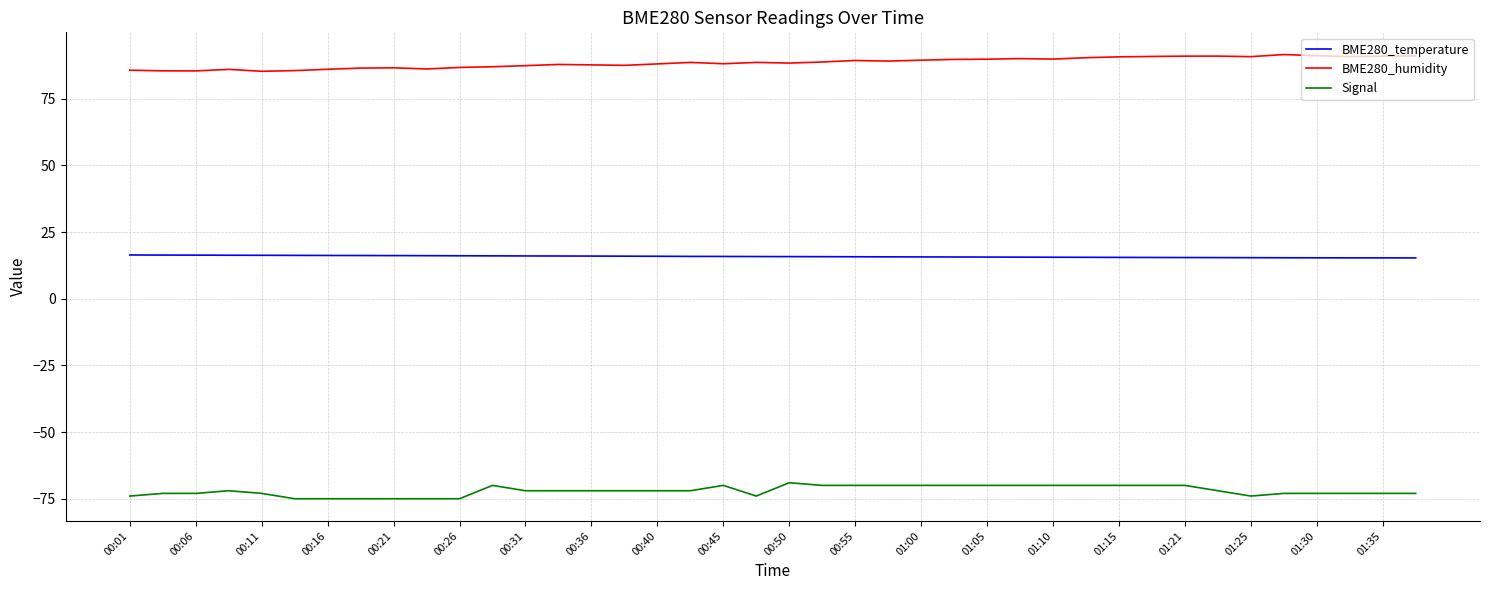

Which series has the largest total across all categories?

BME280_humidity